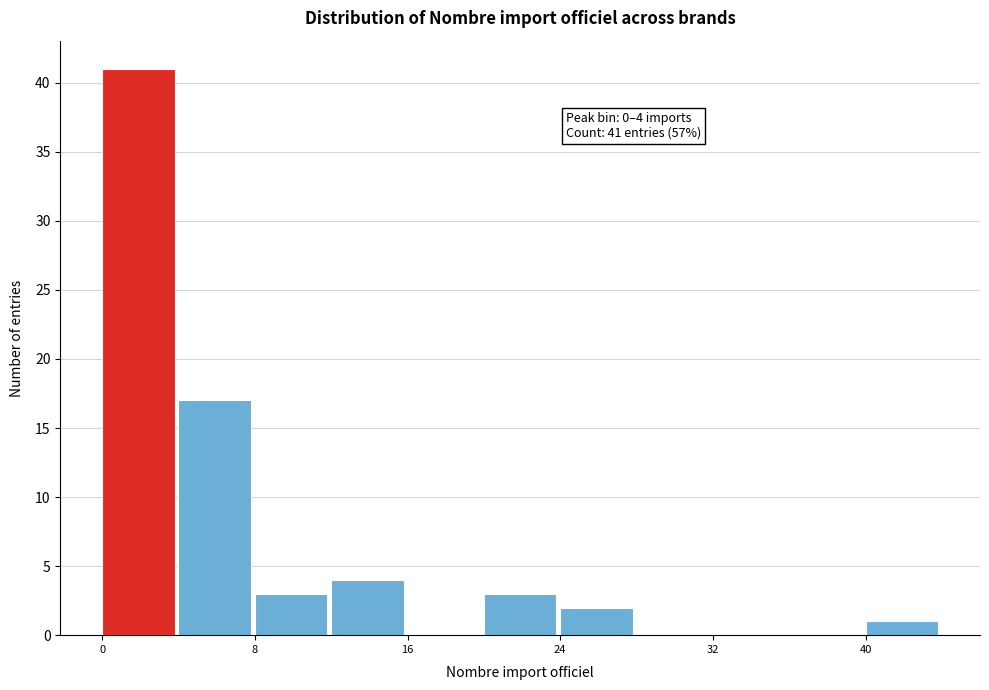

Over which range of the x-axis is the bar tallest?

0 to 4